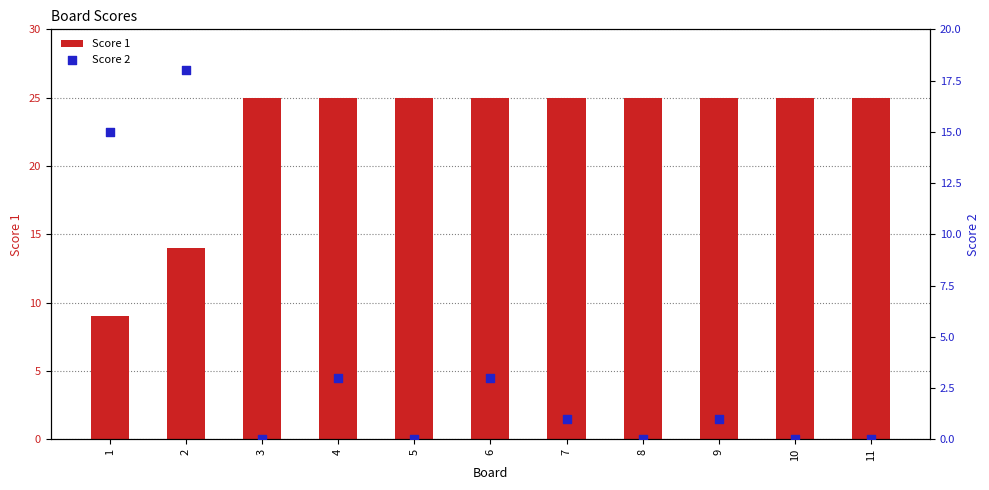

Is the value of Score 1 at 3 greater than the value of Score 2 at 8?

Yes